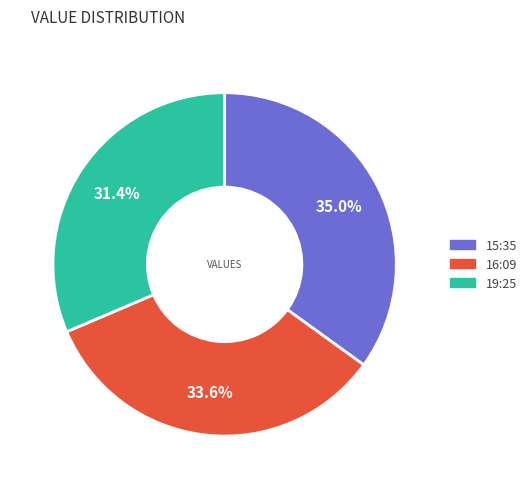

How many slices are in this pie chart?

3